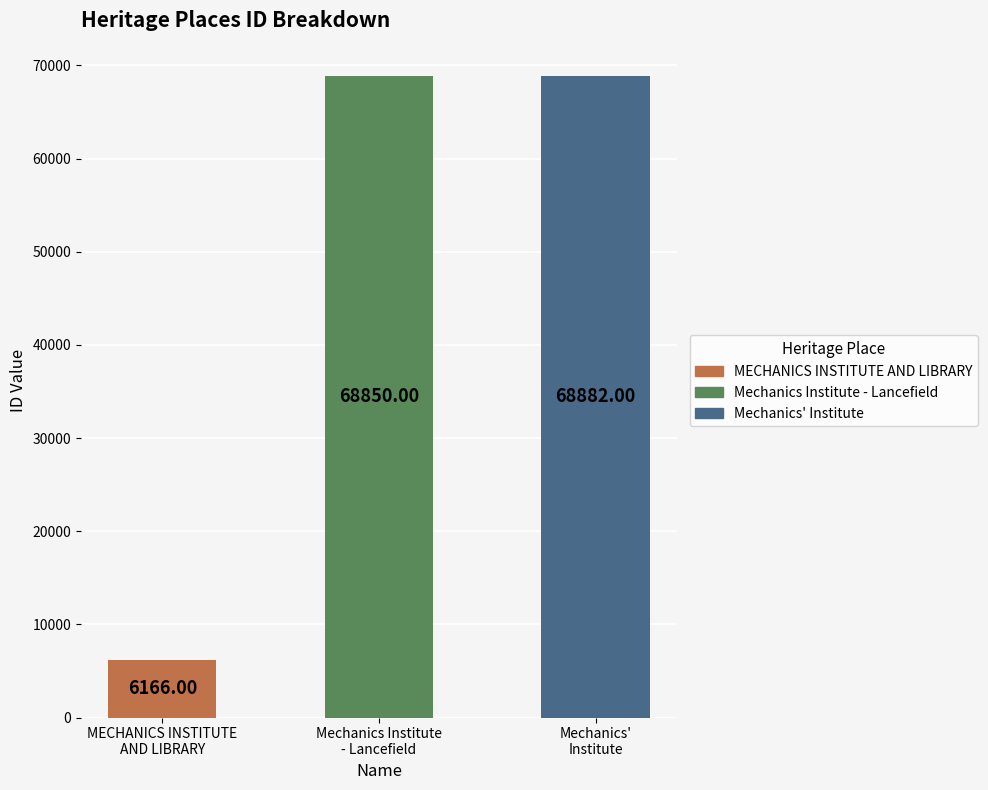

Reading right to left, what are all the values shown in this chart?

Mechanics'
Institute=68882	Mechanics Institute
- Lancefield=68850	MECHANICS INSTITUTE
AND LIBRARY=6166